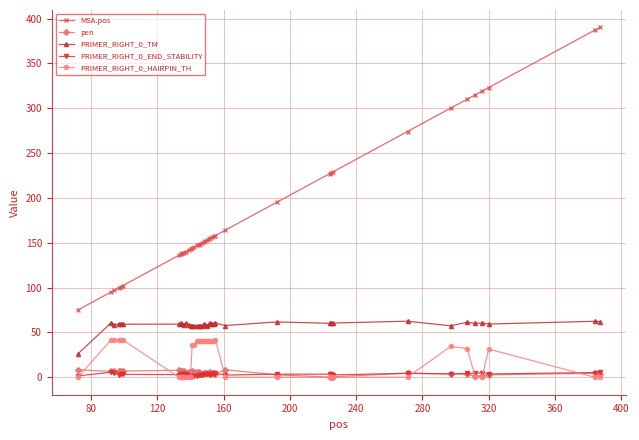

What is the average value of the PRIMER_RIGHT_0_HAIRPIN_TH series?

21.6